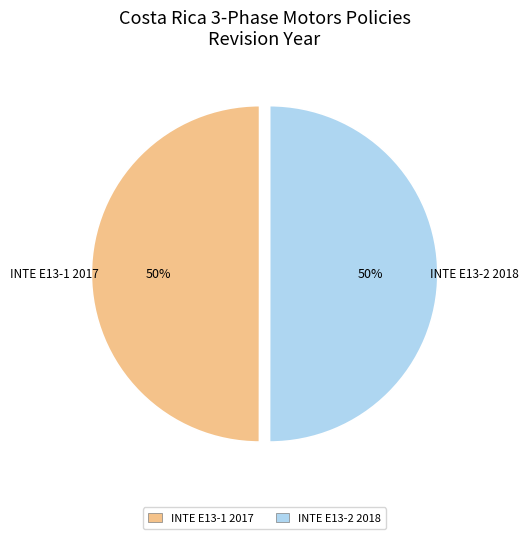

Count the number of slices in the pie.

2